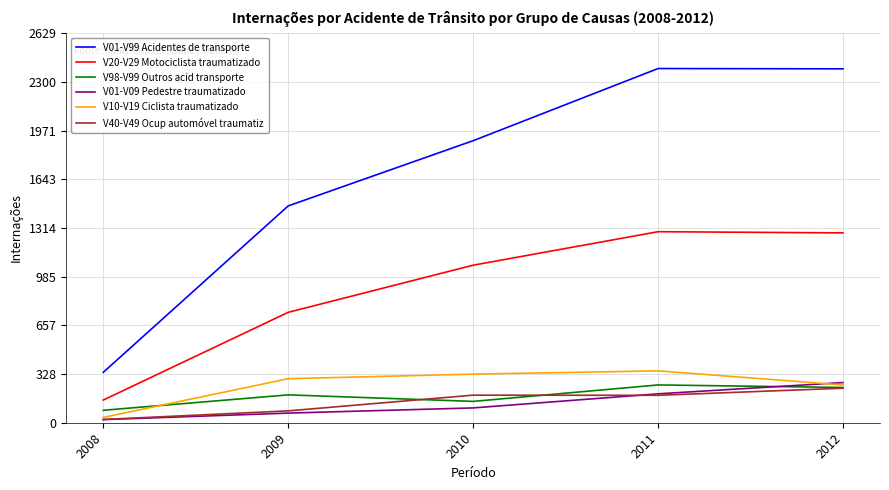

Where is the first local minimum for V40-V49 Ocup automóvel traumatiz?

2011